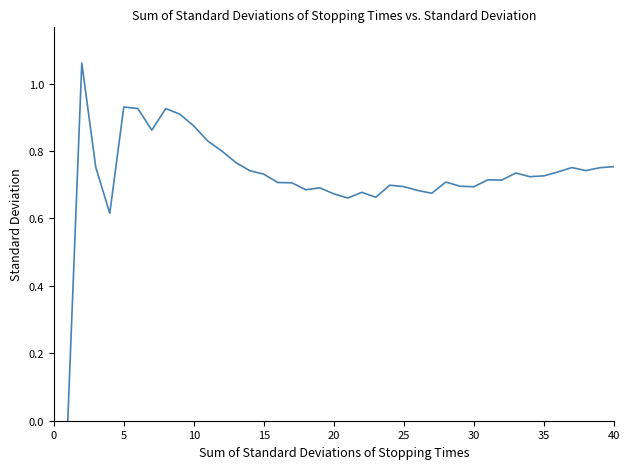

Does the chart have visible grid lines?

No